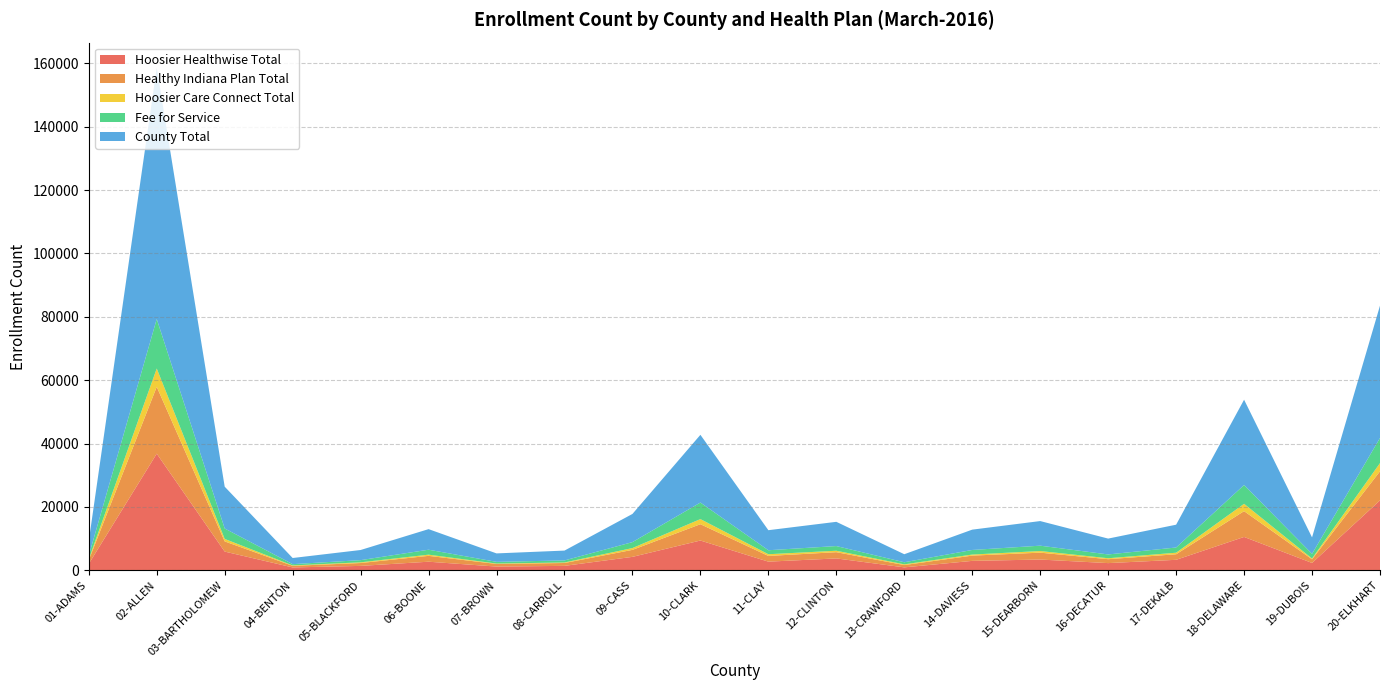

Reading right to left, what are all the values shown in this chart?

Hoosier Healthwise Total: 22072	2319	10528	3309	2269	3394	2974	926	3749	2729	9397	4242	1399	1176	2710	1390	904	5907	36811	2046
Healthy Indiana Plan Total: 9167	1152	8142	1753	1238	2174	1661	728	1970	1802	5151	2206	905	825	1846	905	504	3213	21102	1170
Hoosier Care Connect Total: 2598	244	2314	488	295	511	334	225	453	542	1615	570	165	127	379	220	128	785	5778	292
Fee for Service: 7930	1478	5937	1646	1202	1690	1447	657	1477	1256	5218	1876	642	538	1561	687	403	3290	15618	1108
County Total: 41767	5193	26921	7196	5004	7769	6416	2536	7649	6329	21381	8894	3111	2666	6496	3202	1939	13195	79309	4616